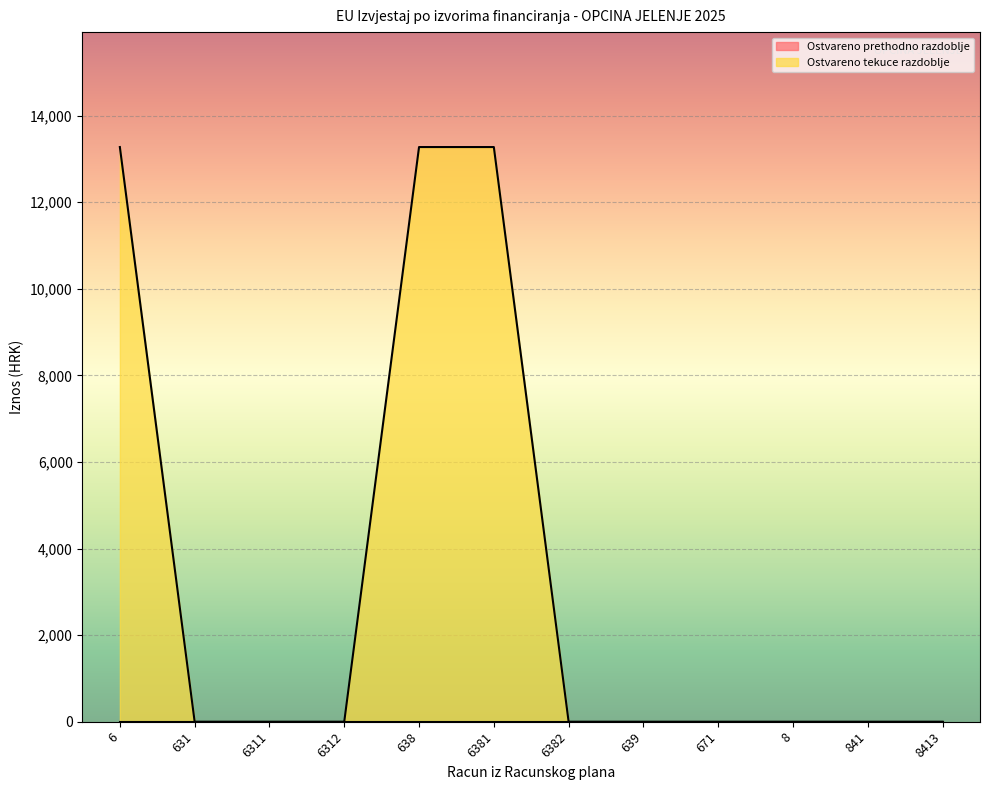

How many categories are shown in the chart?

12